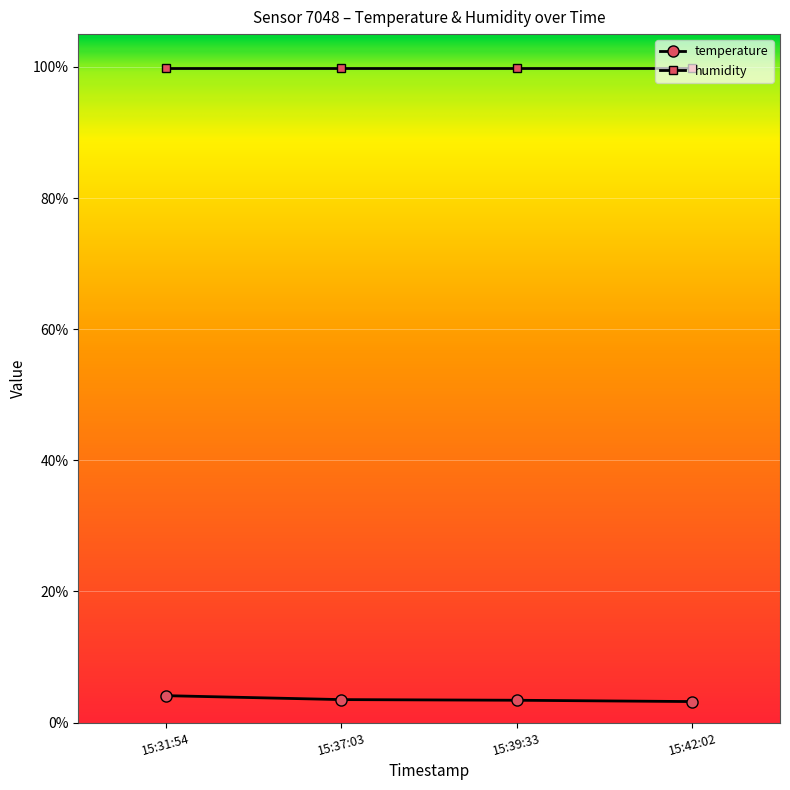

What is the sum of the temperature values at 15:37:03 and 15:39:33?

6.9